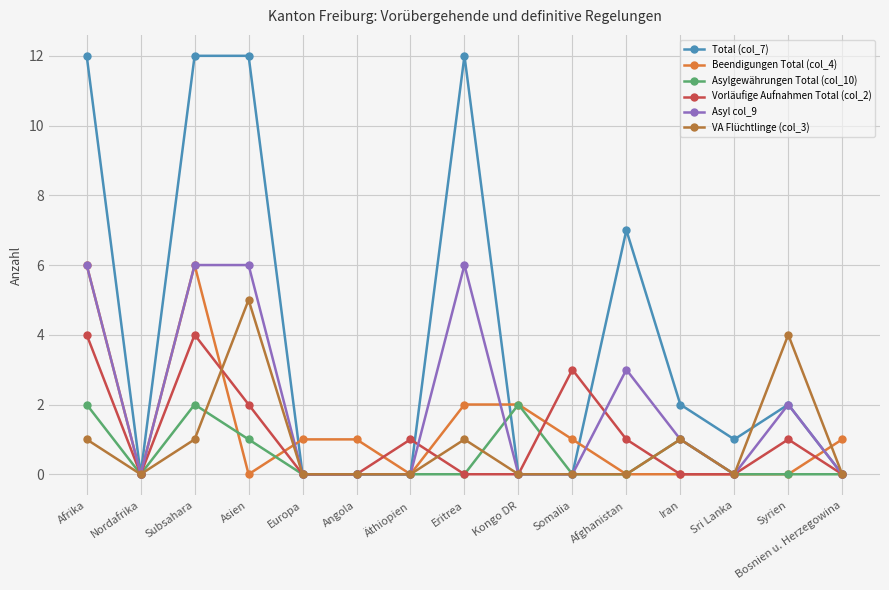

What position from the left is Nordafrika?

2